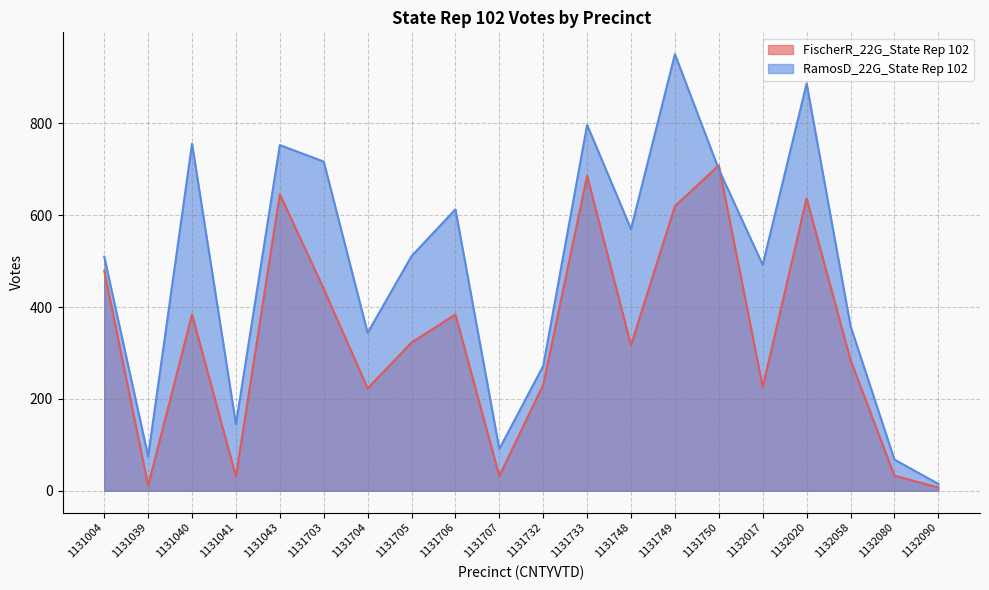

How many categories are shown in the chart?

20